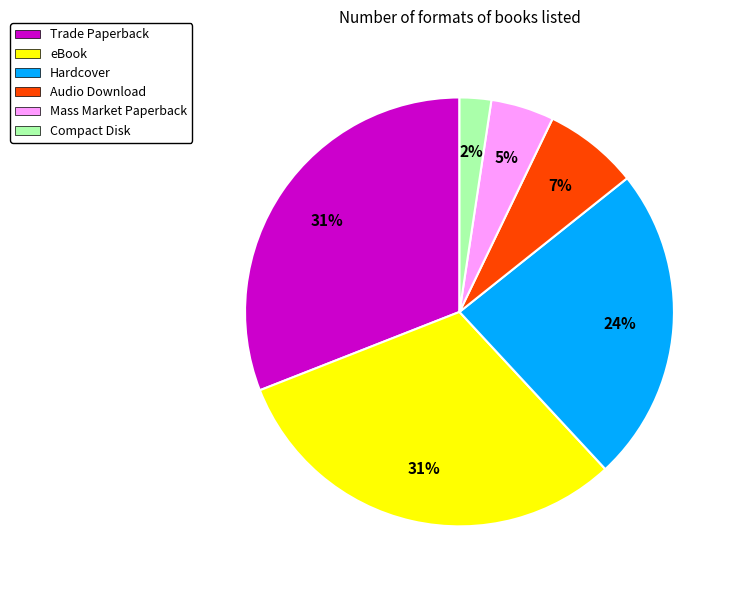

The Trade Paperback slice represents 23% of the pie. True or false?

False